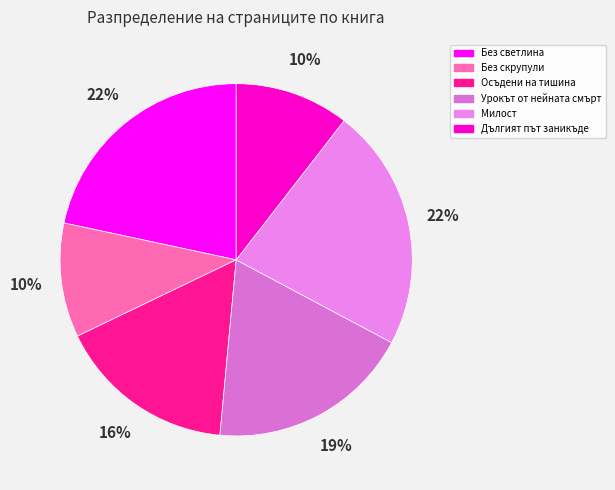

Is there a majority slice in this chart?

No